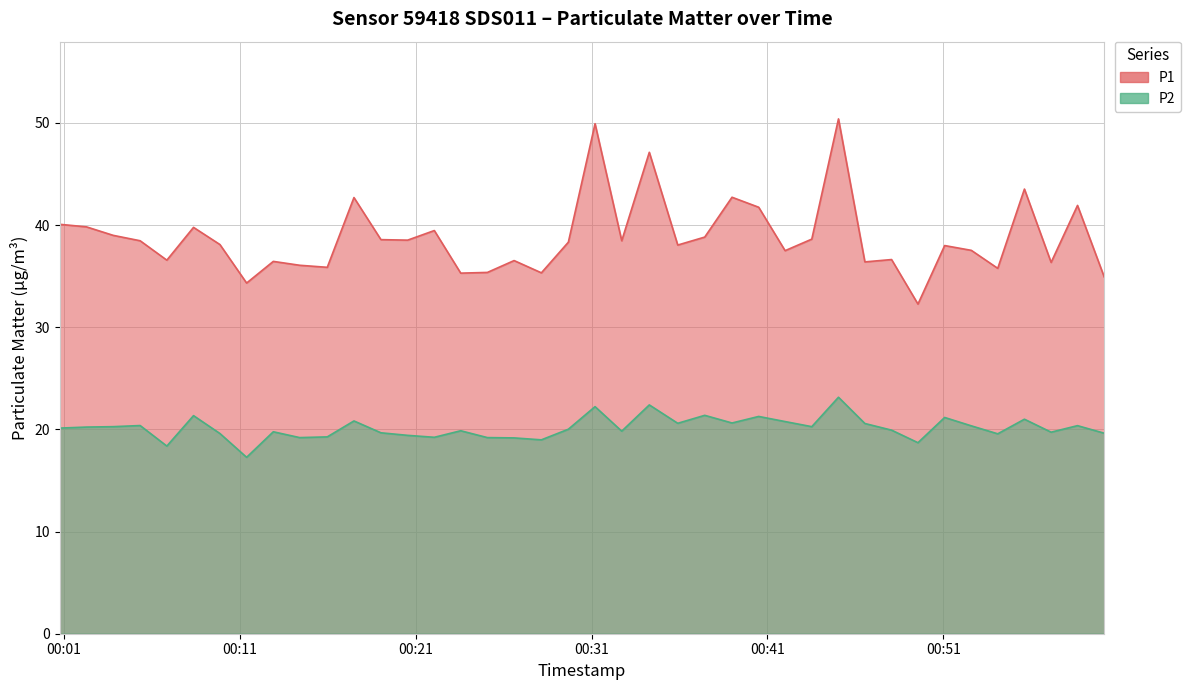

What is the smallest value displayed?

17.3